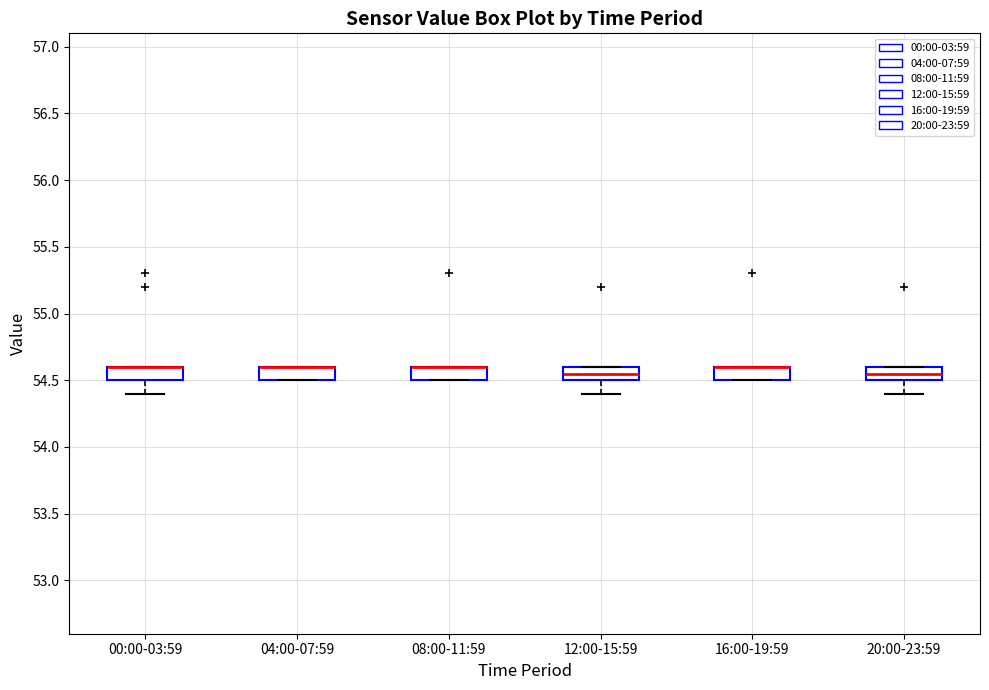

Reading left to right, read every box against the y-axis: the position of its median line, the range the box covers, and the ends of its whiskers. The values are not printed on the chart, so give them approximately, as read against the axis.

00:00-03:59: median 54.60 (drawn on the box's upper edge), box 54.50 to 54.60, whiskers 54.40 to 54.60
04:00-07:59: median 54.60 (drawn on the box's upper edge), box 54.50 to 54.60, whiskers 54.50 to 54.60
08:00-11:59: median 54.60 (drawn on the box's upper edge), box 54.50 to 54.60, whiskers 54.50 to 54.60
12:00-15:59: median 54.55, box 54.50 to 54.60, whiskers 54.40 to 54.60
16:00-19:59: median 54.60 (drawn on the box's upper edge), box 54.50 to 54.60, whiskers 54.50 to 54.60
20:00-23:59: median 54.55, box 54.50 to 54.60, whiskers 54.40 to 54.60